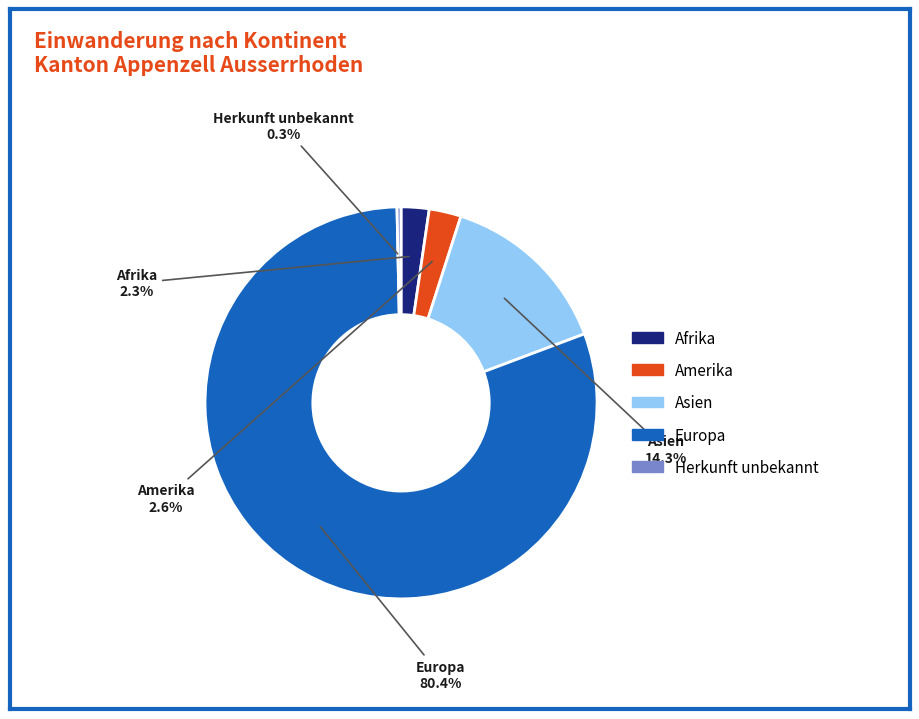

Which category has the biggest portion of the pie?

Europa